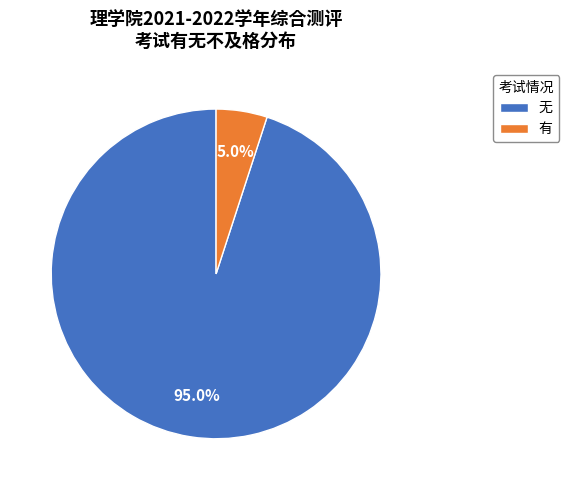

Rank the categories by value from highest to lowest.

无, 有